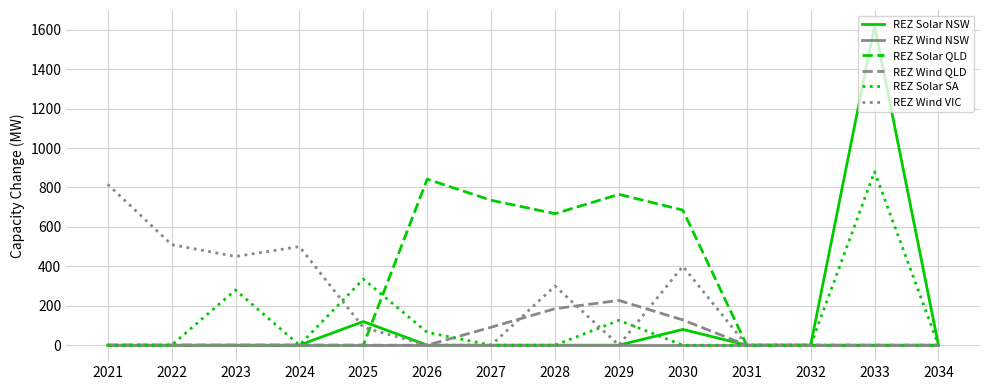

What is the difference between the second highest and second lowest values in the REZ Solar SA series?

335